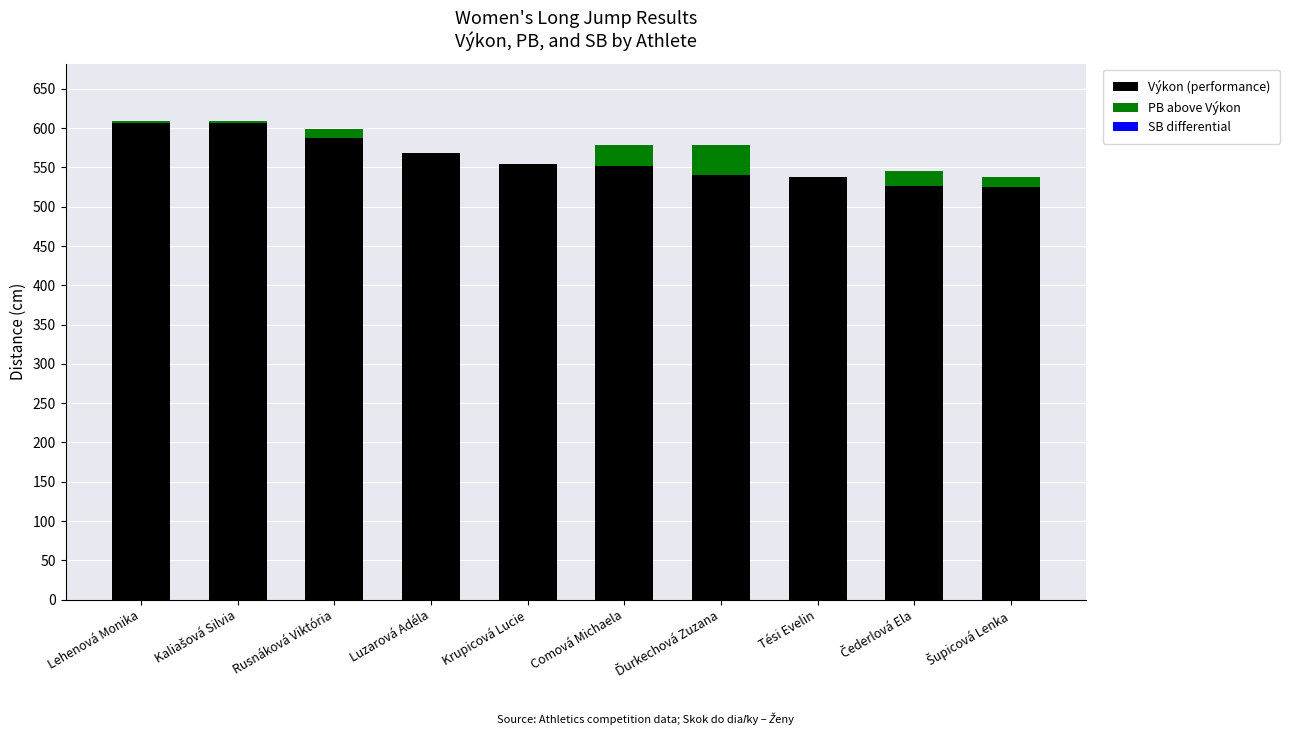

What is the highest value of the Výkon (performance) series?

606